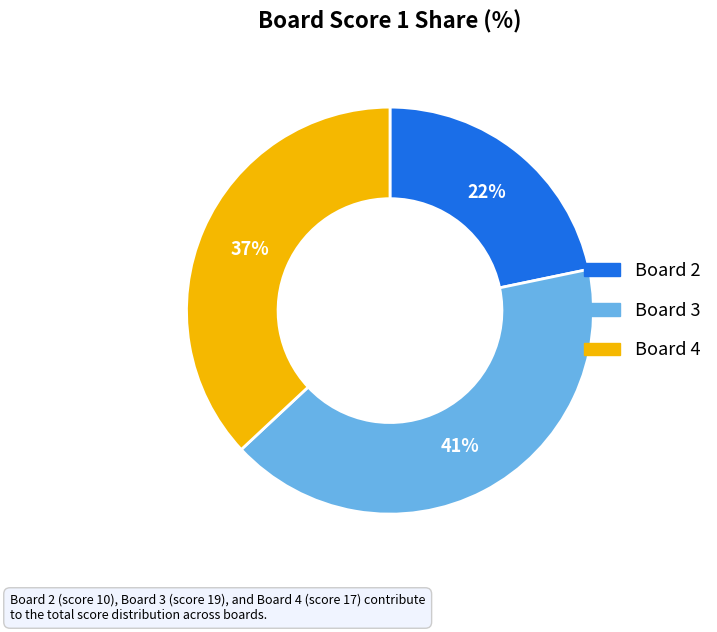

To the nearest percent, what is the average slice percentage?

33%